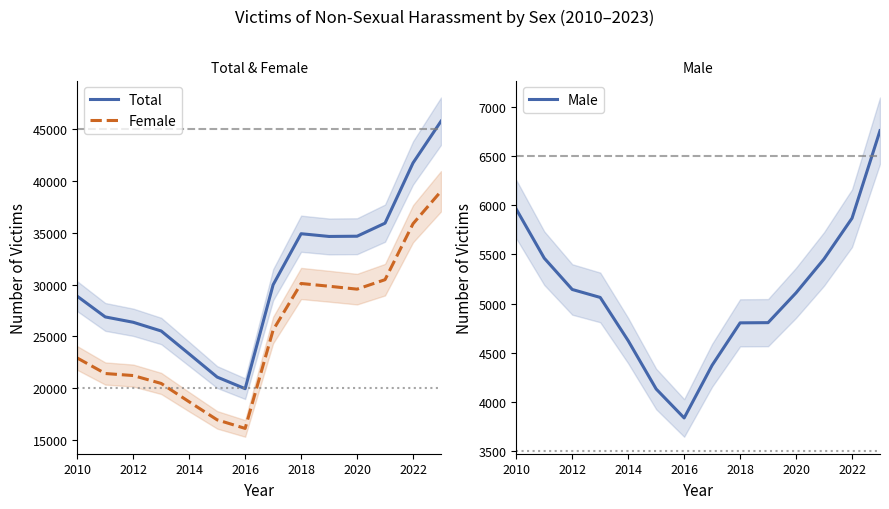

True or false: Total and Female cross at least once.

False